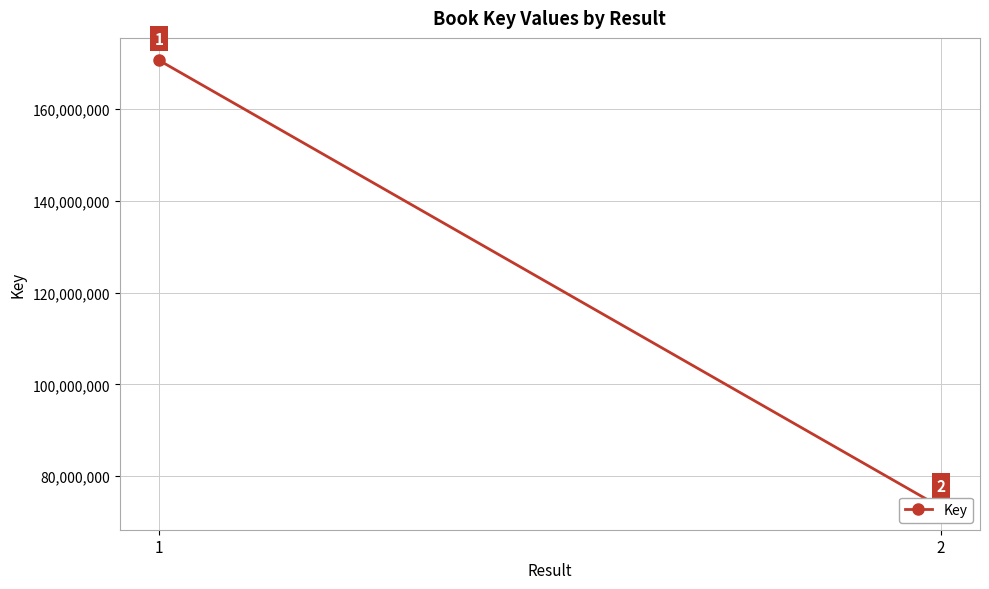

What is the value of the 2nd point from the left?

73236514